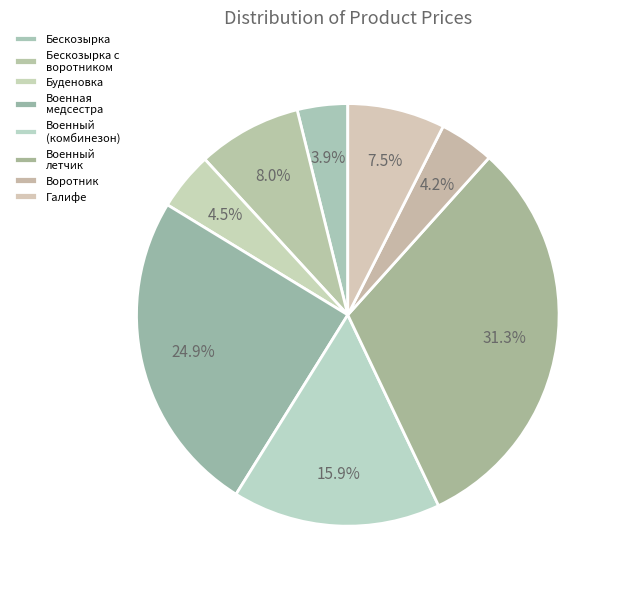

How many slices are in this pie chart?

8